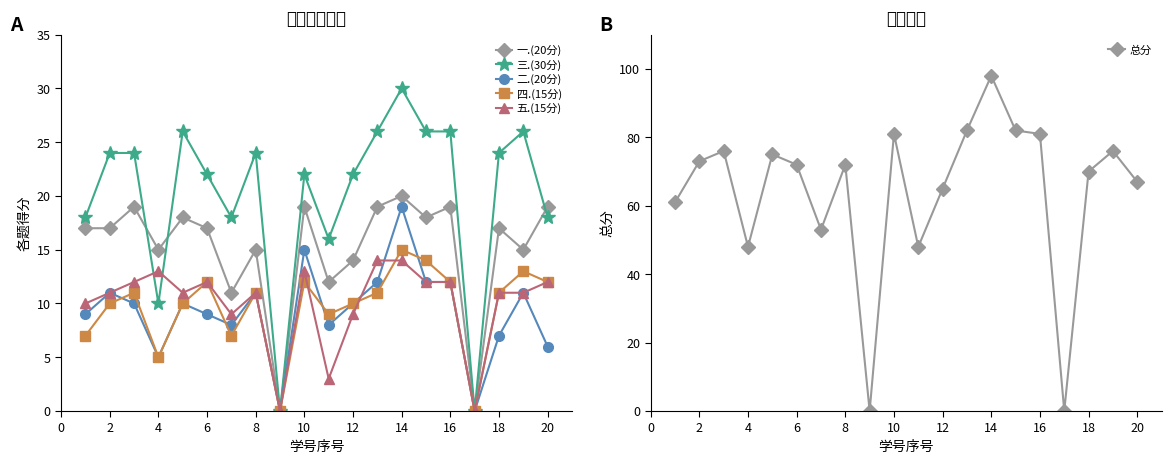

Reading left to right, transcribe all the data shown in this chart.

一.(20分): 17	17	19	15	18	17	11	15	0	19	12	14	19	20	18	19	0	17	15	19
三.(30分): 18	24	24	10	26	22	18	24	0	22	16	22	26	30	26	26	0	24	26	18
二.(20分): 9	11	10	5	10	9	8	11	0	15	8	10	12	19	12	12	0	7	11	6
四.(15分): 7	10	11	5	10	12	7	11	0	12	9	10	11	15	14	12	0	11	13	12
五.(15分): 10	11	12	13	11	12	9	11	0	13	3	9	14	14	12	12	0	11	11	12
总分: 61	73	76	48	75	72	53	72	0	81	48	65	82	98	82	81	0	70	76	67